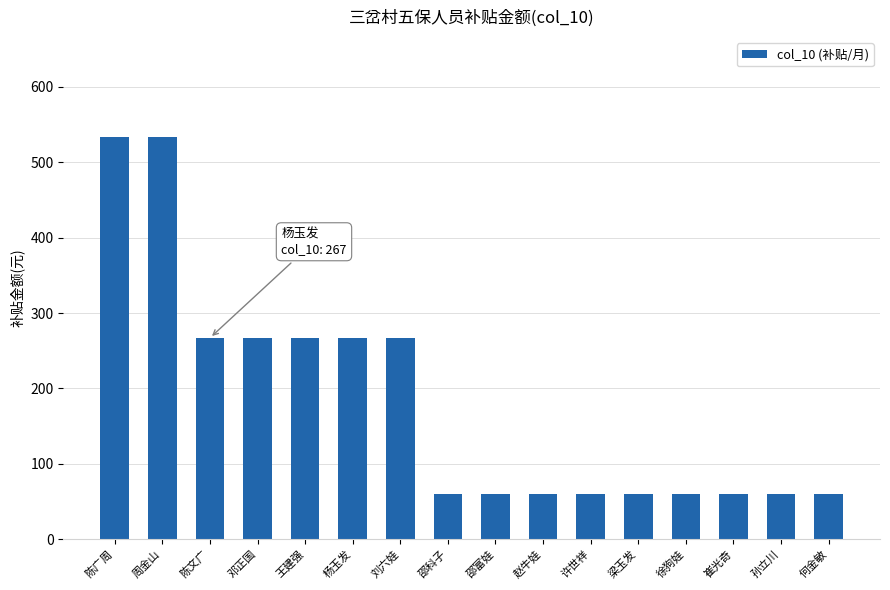

Reading left to right, transcribe all the data shown in this chart.

陈广周=533	周金山=533	陈文广=267	邓正国=267	王建强=267	杨玉发=267	刘六娃=267	邵科子=60	邵富娃=60	赵牛娃=60	许世祥=60	梁玉发=60	徐狗娃=60	崔光奇=60	孙立川=60	何金敏=60